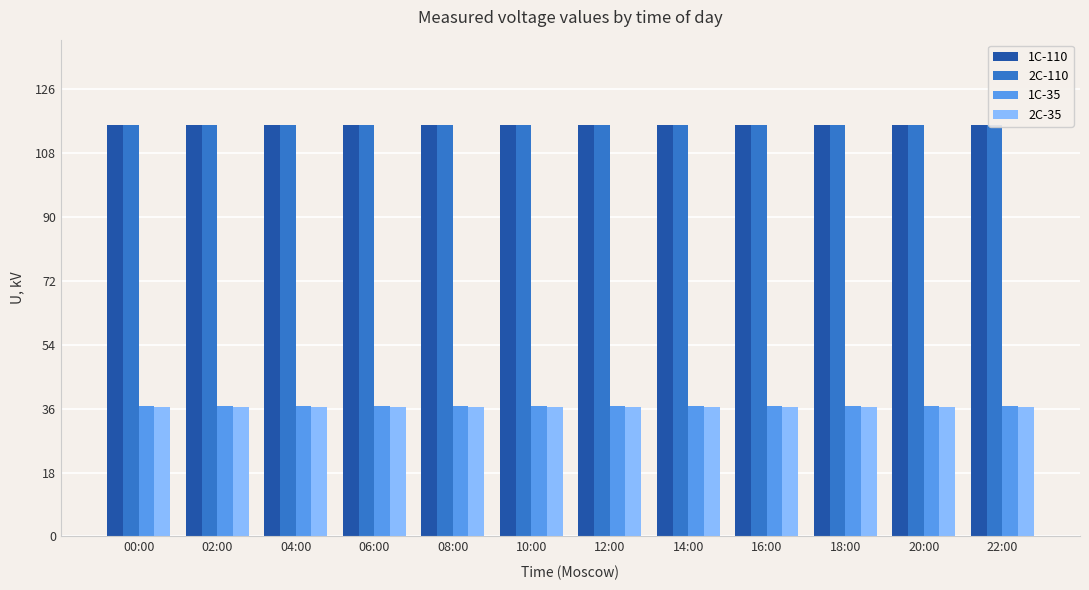

Reading left to right, list all the values displayed in this chart.

1С-110: 00:00=116.0	02:00=116.0	04:00=116.0	06:00=116.0	08:00=116.0	10:00=116.0	12:00=116.0	14:00=116.0	16:00=116.0	18:00=116.0	20:00=116.0	22:00=116.0
2С-110: 00:00=116.0	02:00=116.0	04:00=116.0	06:00=116.0	08:00=116.0	10:00=116.0	12:00=116.0	14:00=116.0	16:00=116.0	18:00=116.0	20:00=116.0	22:00=116.0
1С-35: 00:00=36.8	02:00=36.8	04:00=36.8	06:00=36.8	08:00=36.8	10:00=36.8	12:00=36.8	14:00=36.8	16:00=36.8	18:00=36.8	20:00=36.8	22:00=36.8
2С-35: 00:00=36.4	02:00=36.4	04:00=36.4	06:00=36.4	08:00=36.4	10:00=36.4	12:00=36.4	14:00=36.4	16:00=36.4	18:00=36.4	20:00=36.4	22:00=36.4